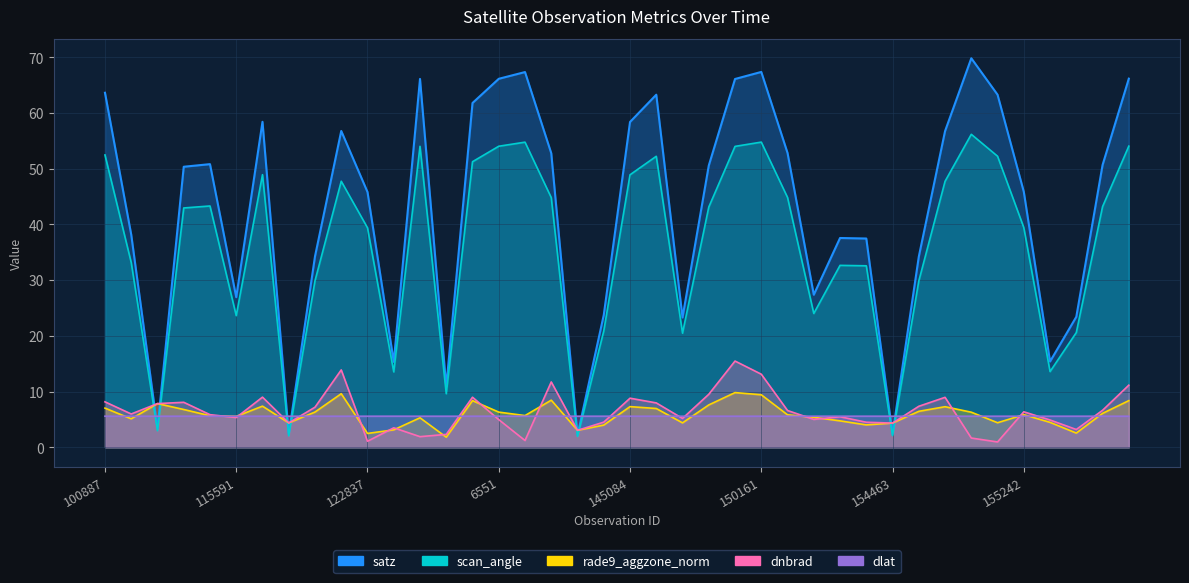

How many lines are shown in the chart?

5